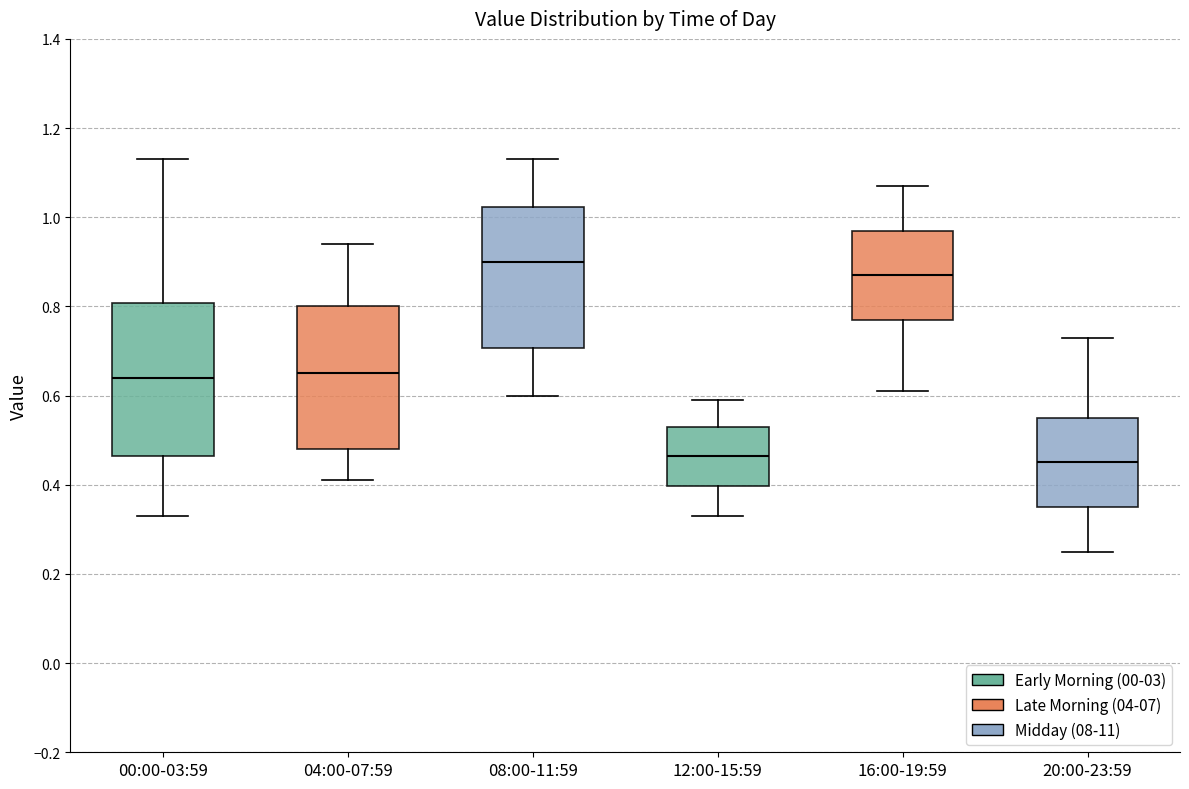

Reading left to right, read every box against the y-axis: the position of its median line, the range the box covers, and the ends of its whiskers. The values are not printed on the chart, so give them approximately, as read against the axis.

00:00-03:59: median 0.64, box 0.46 to 0.80, whiskers 0.34 to 1.14
04:00-07:59: median 0.66, box 0.48 to 0.80, whiskers 0.42 to 0.94
08:00-11:59: median 0.90, box 0.70 to 1.02, whiskers 0.60 to 1.14
12:00-15:59: median 0.46, box 0.40 to 0.54, whiskers 0.34 to 0.60
16:00-19:59: median 0.88, box 0.78 to 0.98, whiskers 0.62 to 1.08
20:00-23:59: median 0.46, box 0.36 to 0.56, whiskers 0.26 to 0.74